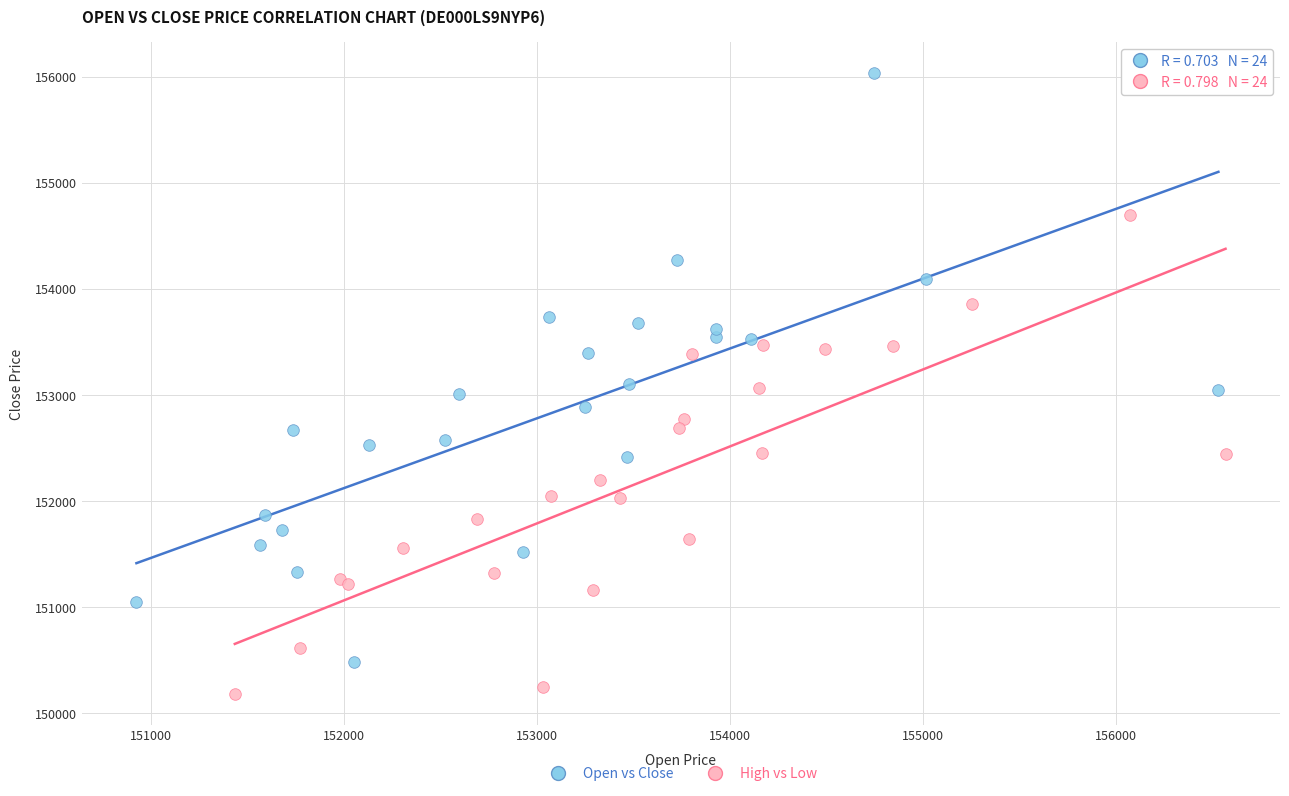

Which series contains the lowest Y value?

High vs Low